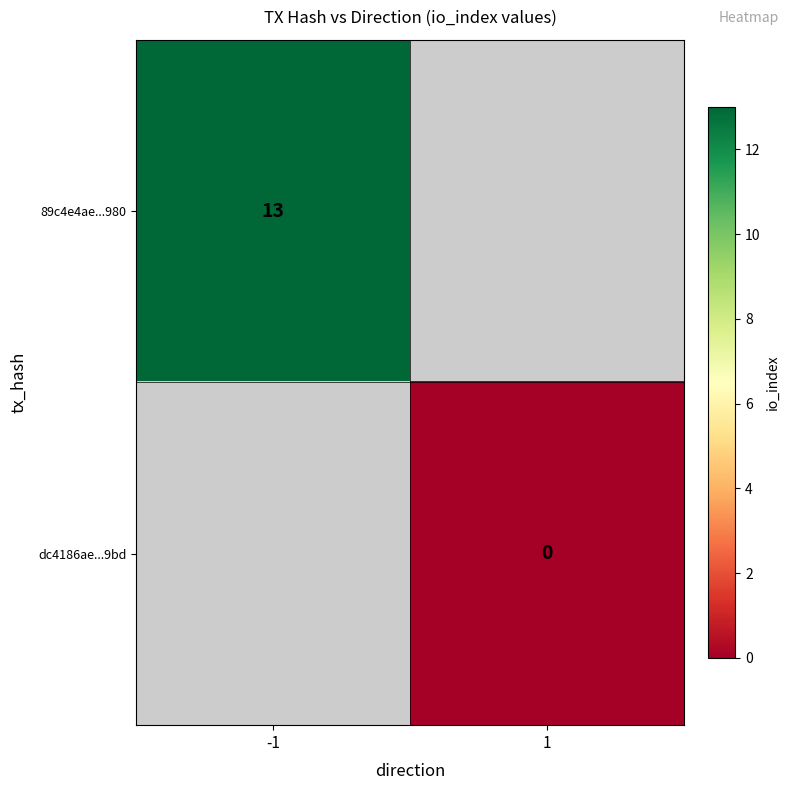

Which series has the widest spread of values?

89c4e4ae...980